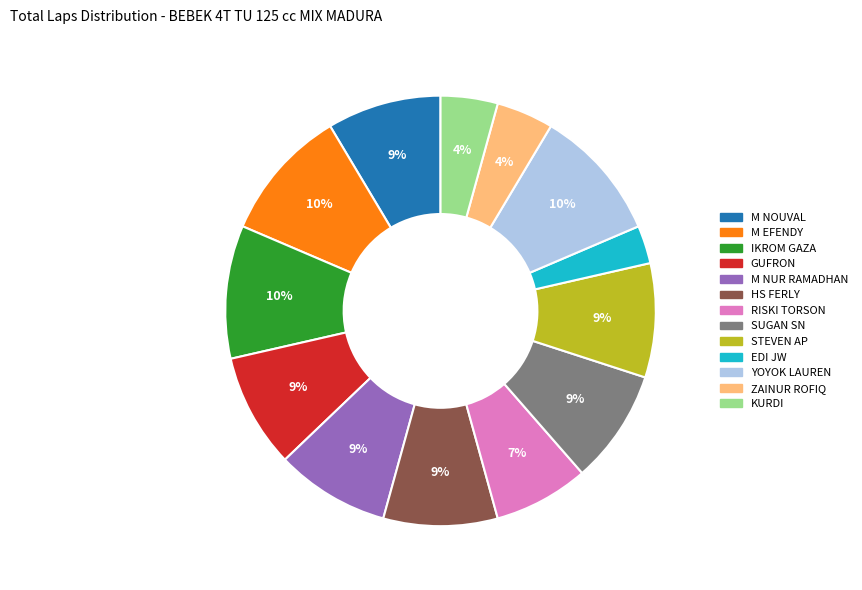

Count the number of slices in the pie.

13